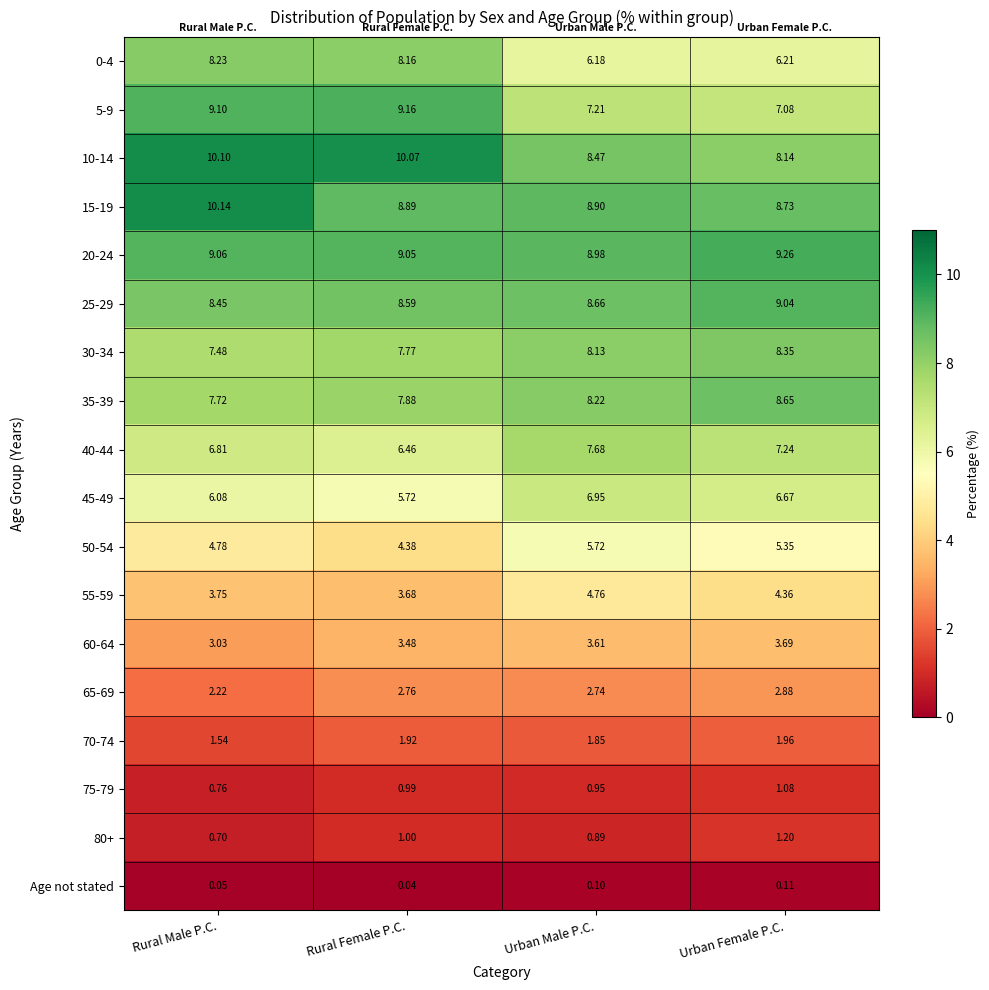

At which label is 5-9 closest to 8?

Urban Male P.C.